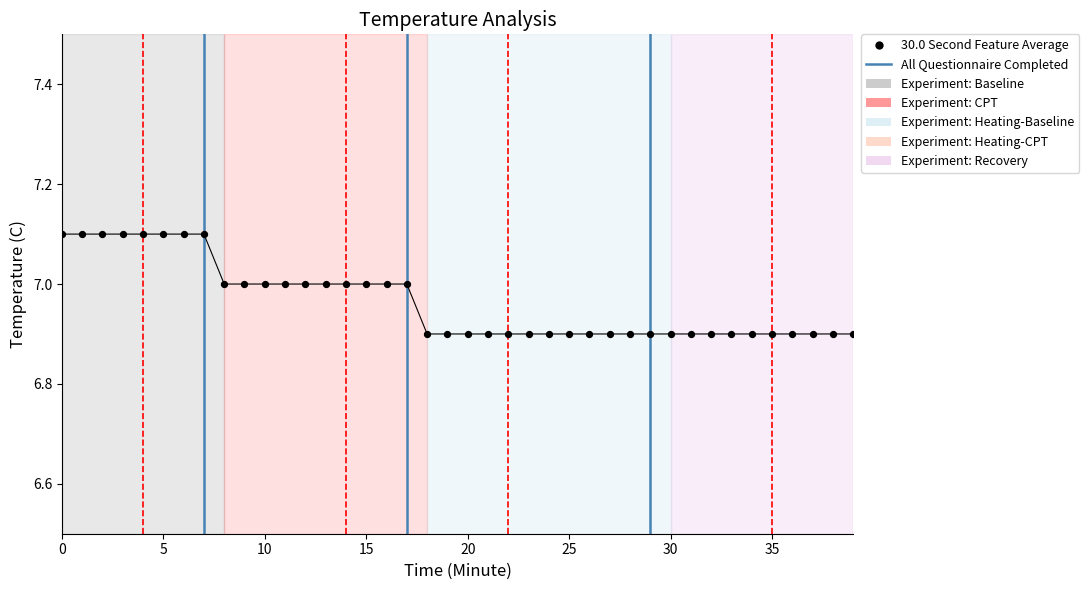

Which has a higher value, 25 or 23?

25